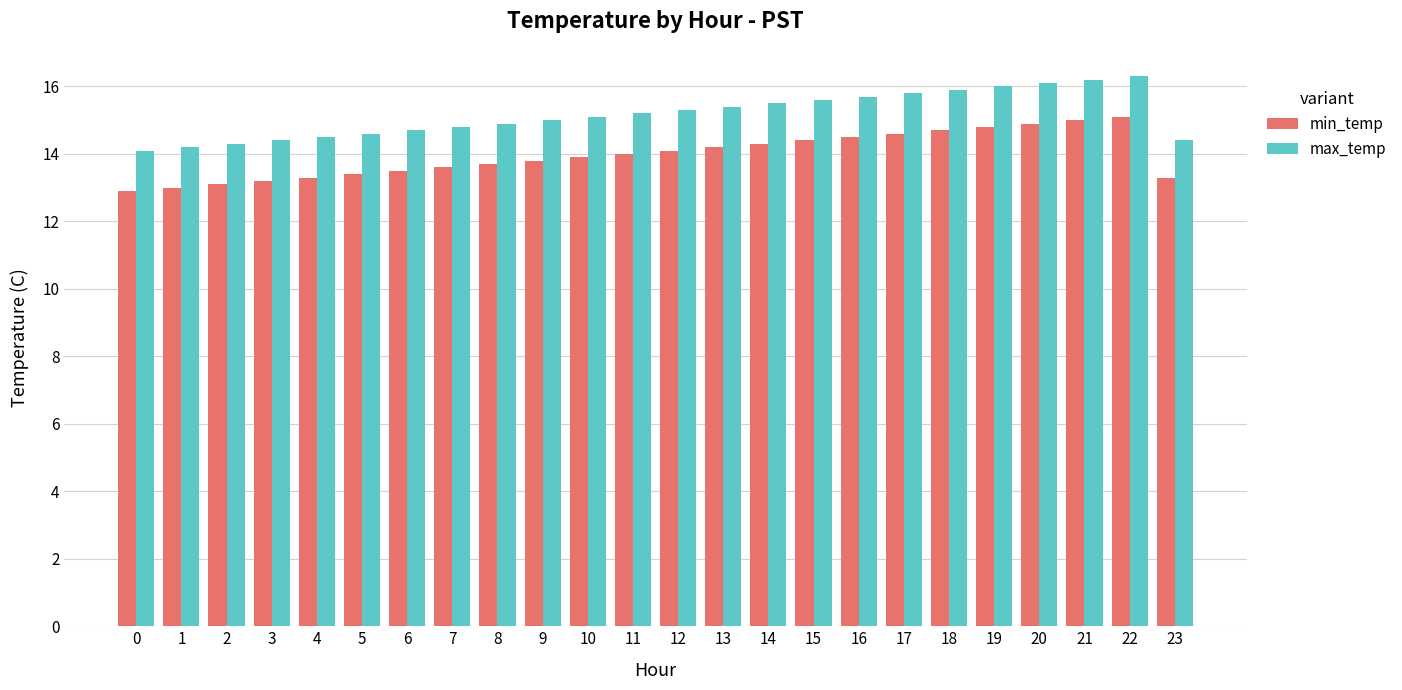

What is the sum of all min_temp values?

335.3